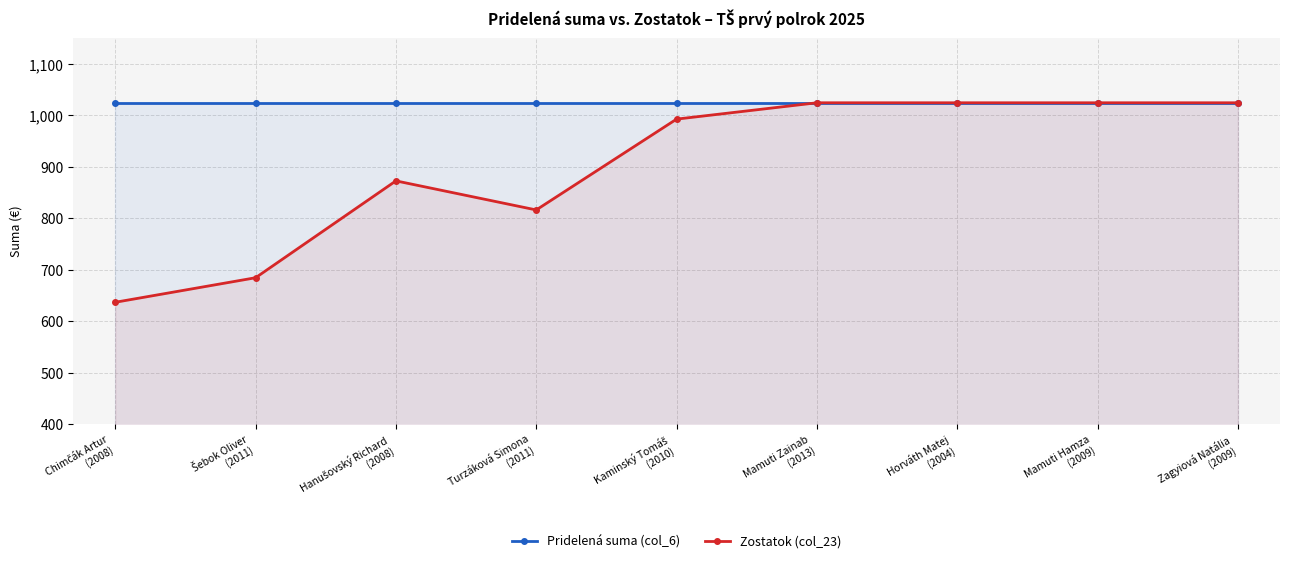

True or false: Zostatok (col_23) has more than 0 interior local peaks.

True